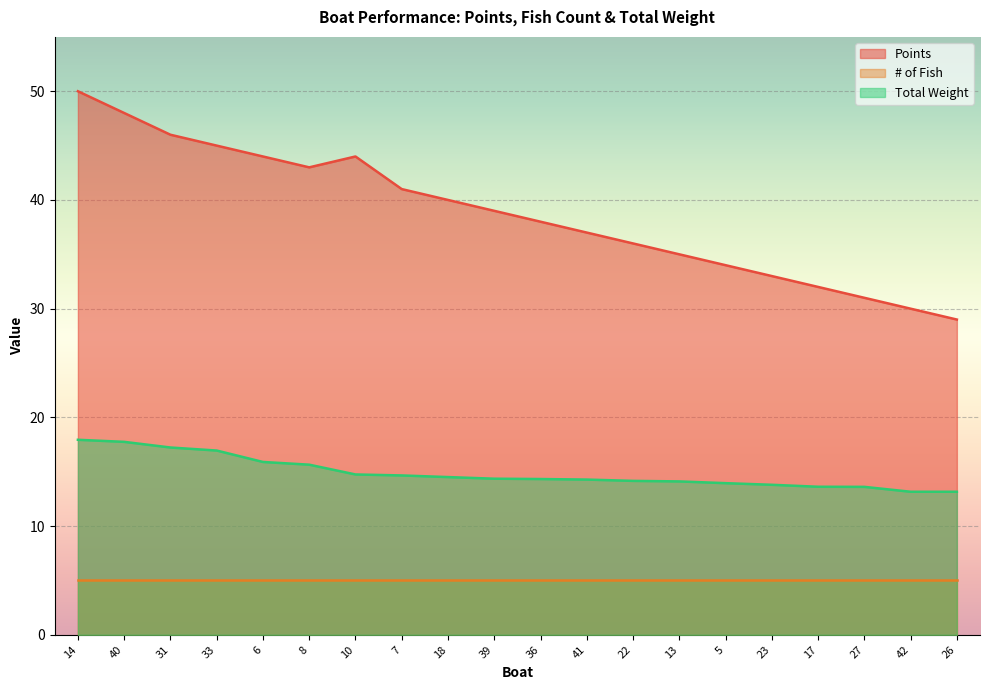

What is the difference between the maximum and second lowest values in the Points series?

20.0